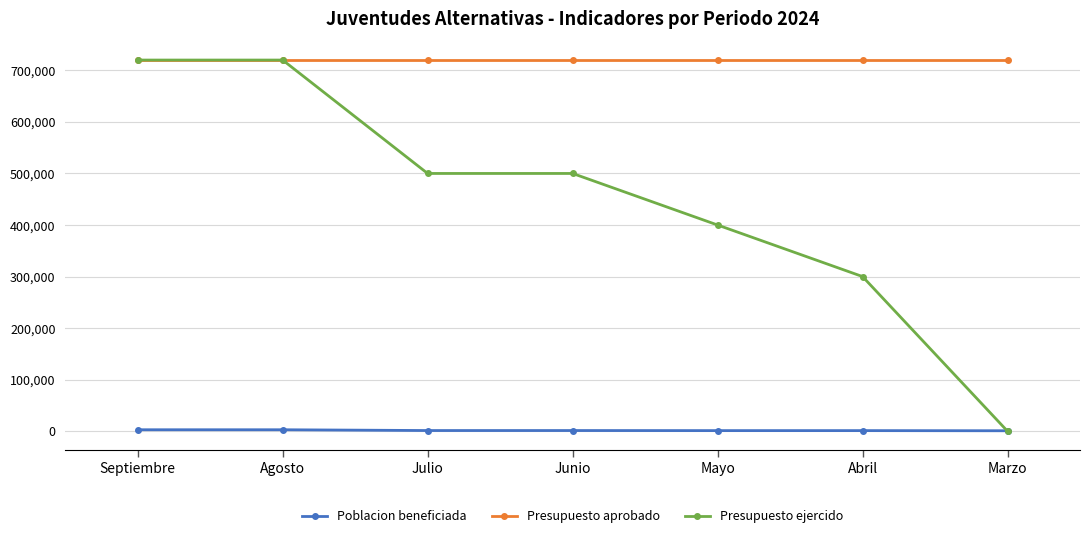

Where is Presupuesto ejercido nearest to the value 360000?

Mayo